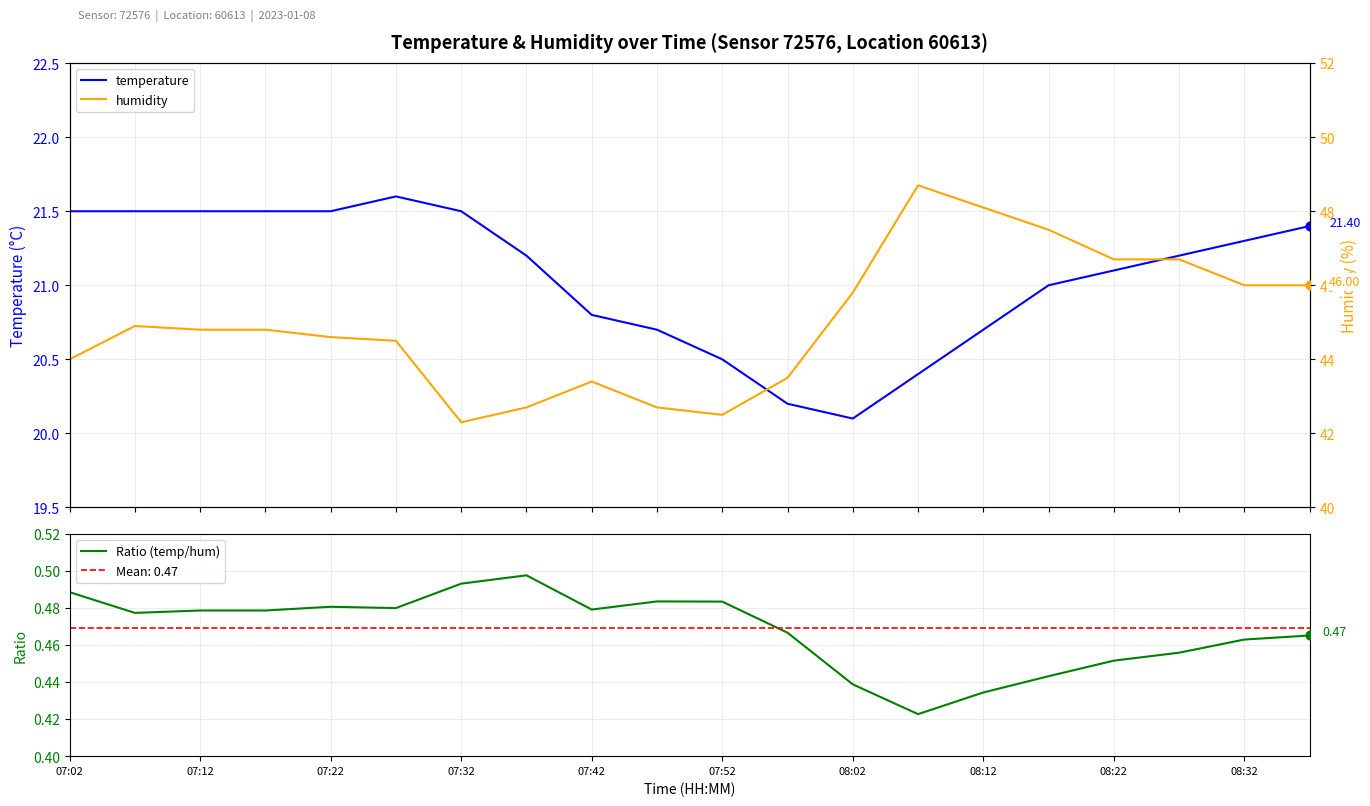

Which series has the largest total across all categories?

humidity